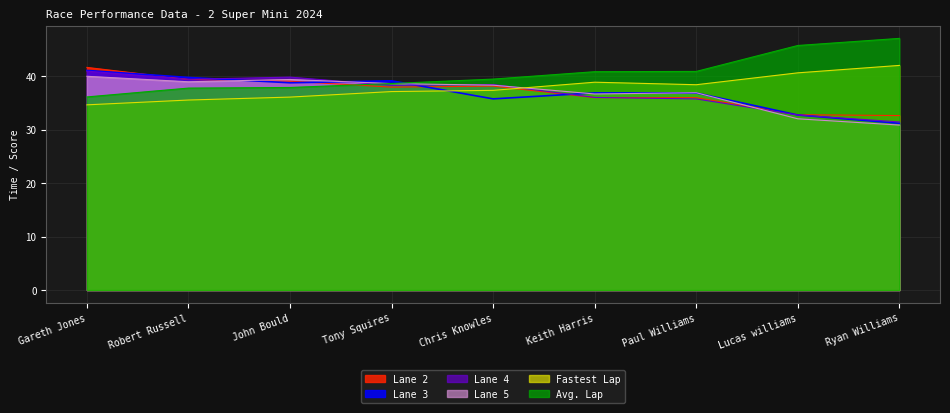

In Lane 2, how many points are lower than both neighbors (excluding endpoints)?

1